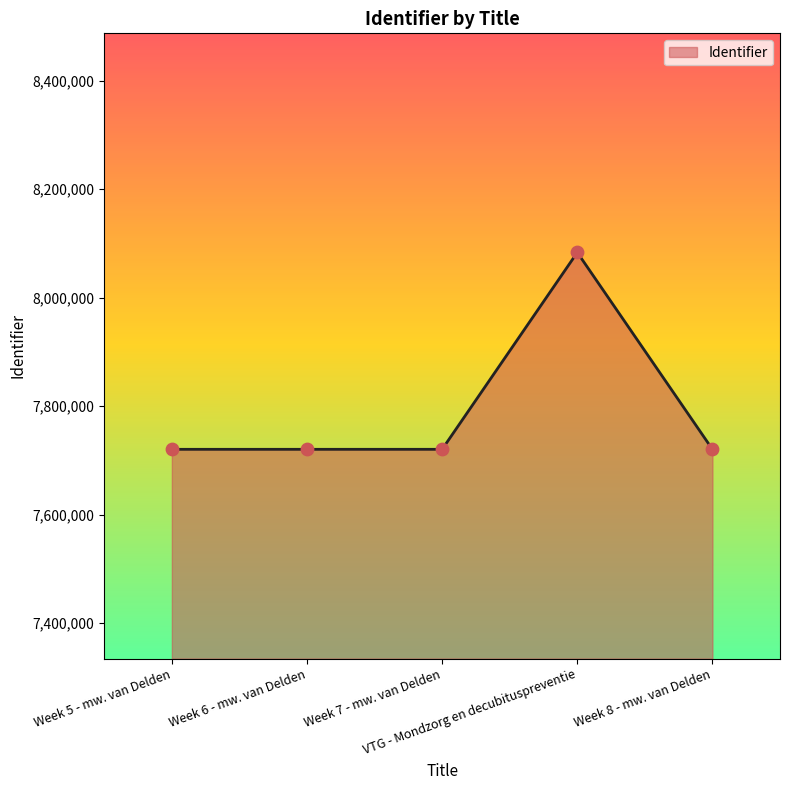

What is the ratio of the value at Week 8 - mw. van Delden to the value at Week 6 - mw. van Delden?

1.0